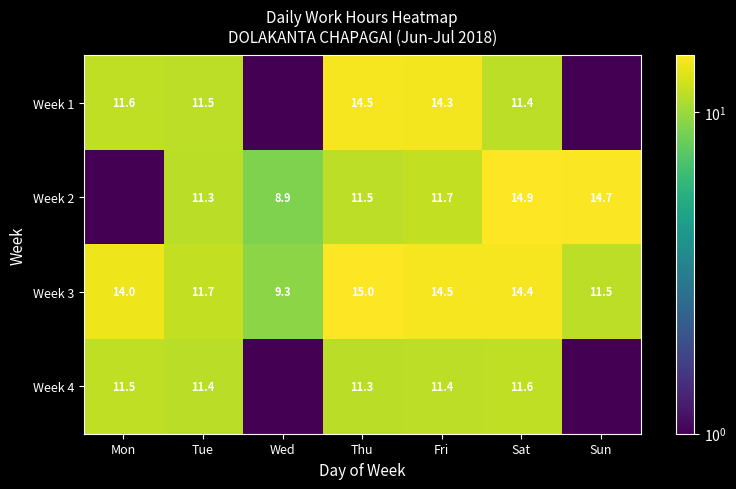

What is the difference between the highest and lowest values at Sat?

3.5